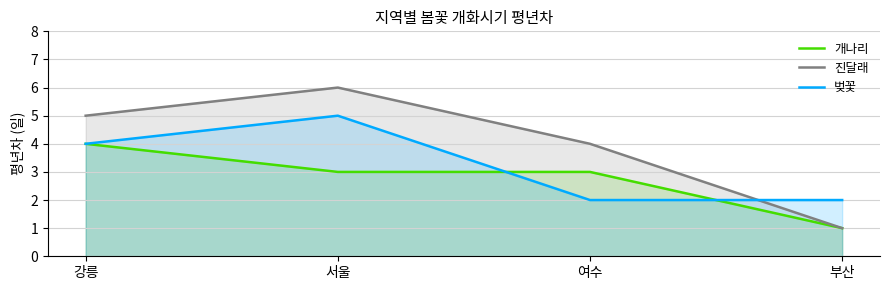

True or false: 개나리 has more than 2 points higher than both neighbors.

False